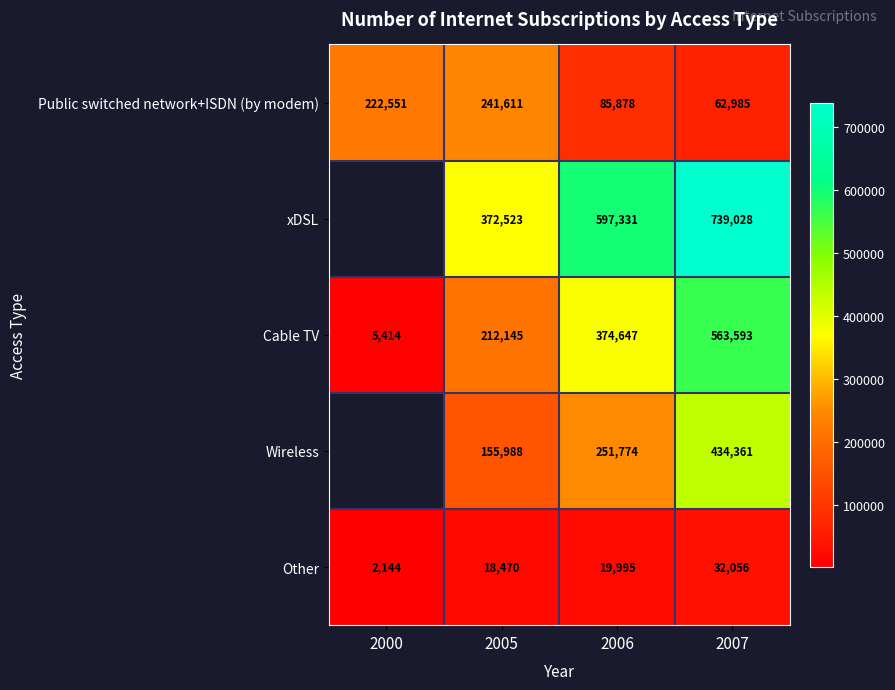

Where is Public switched network+ISDN (by modem) nearest to the value 152298?

2006